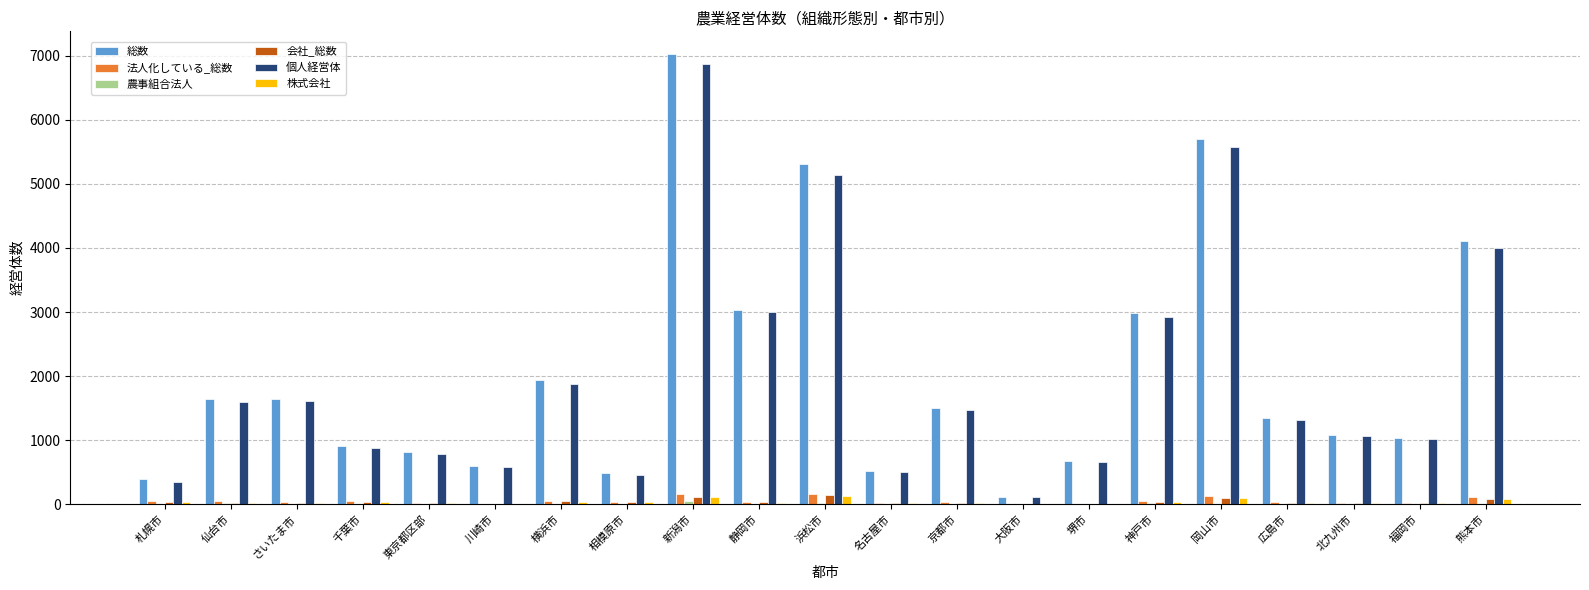

At which category is the sum across all series the highest?

新潟市